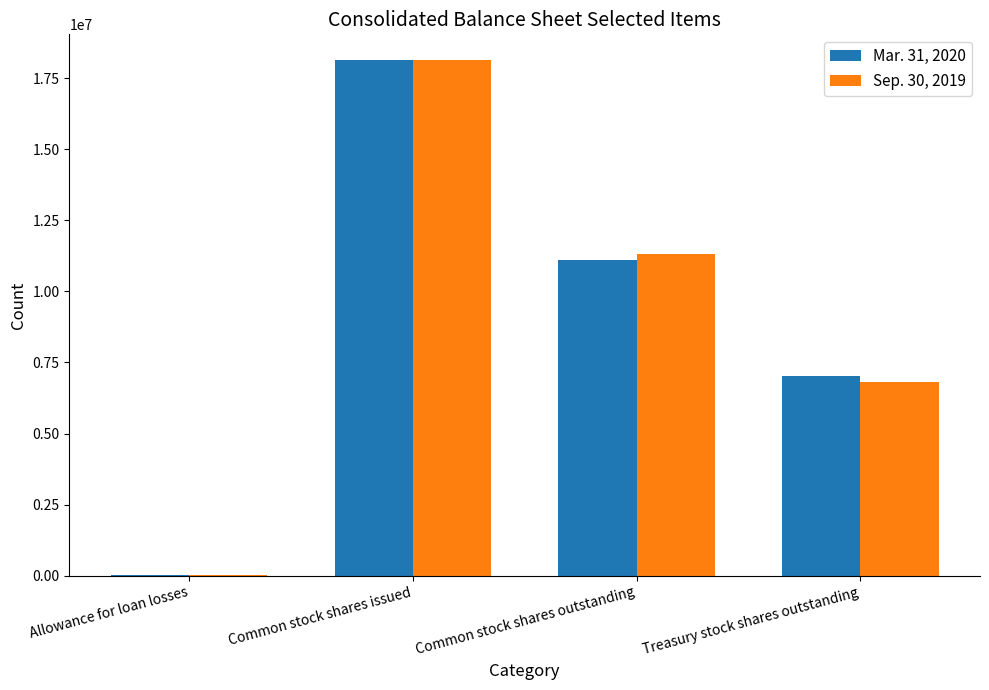

At which category is the sum across all series the highest?

Common stock shares issued